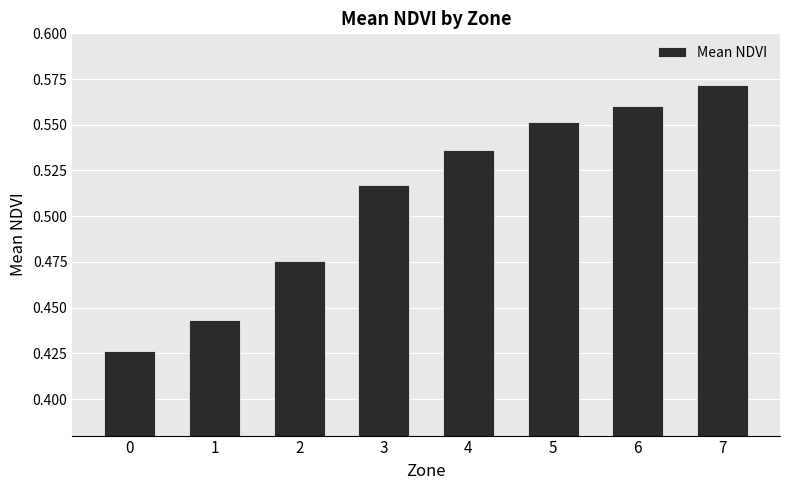

True or false: the data shows 1.0 at 7.

False